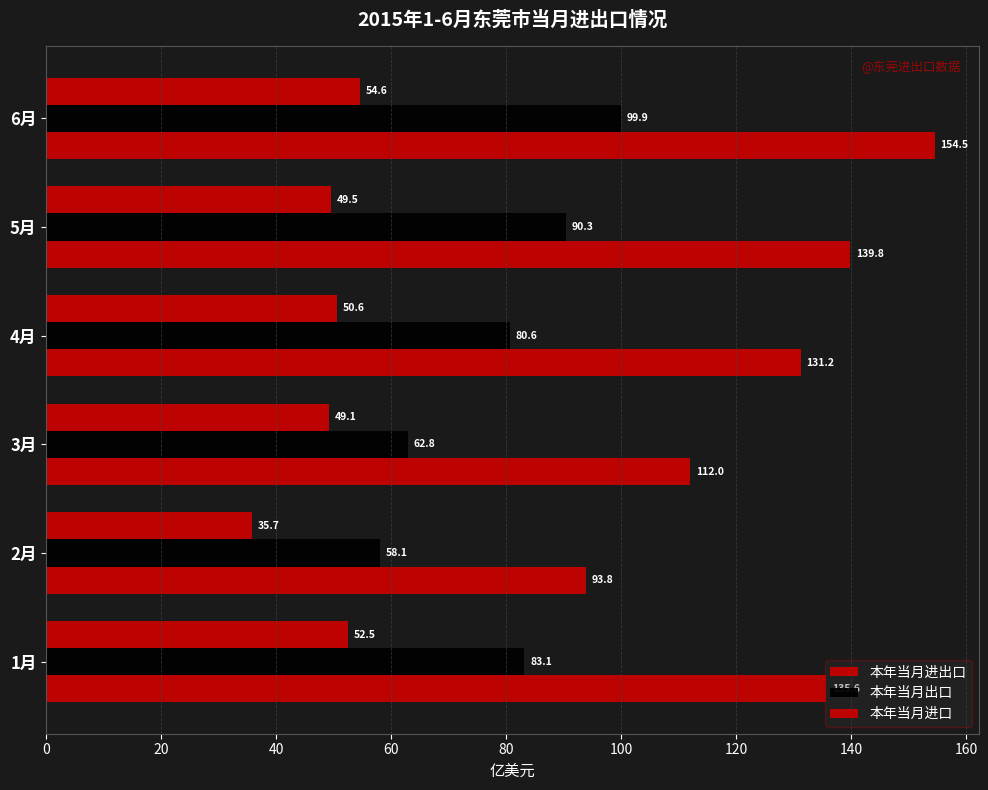

How many values in the 本年当月出口 series exceed 83?

3